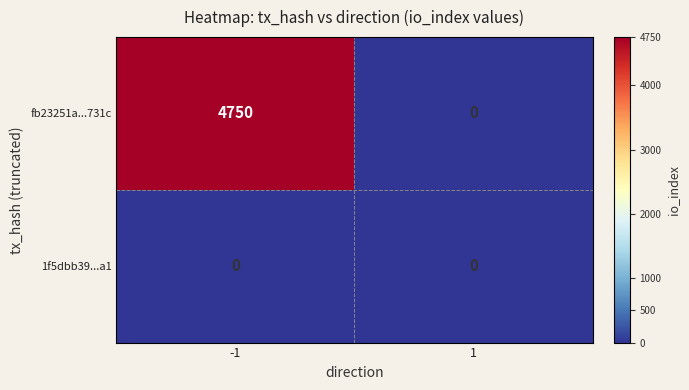

How many series are shown in this chart?

2